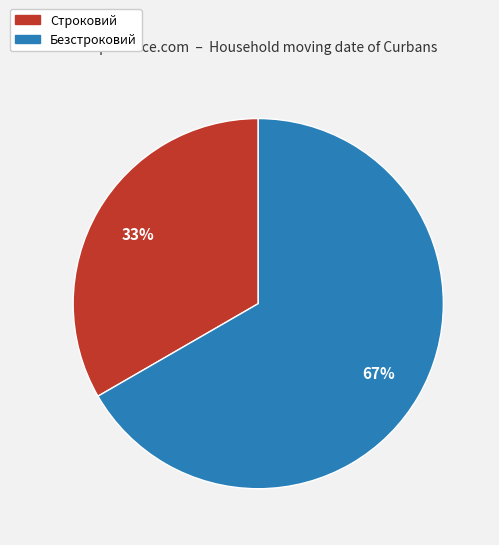

To the nearest percent, what is the combined percentage of Безстроковий and Строковий?

100%